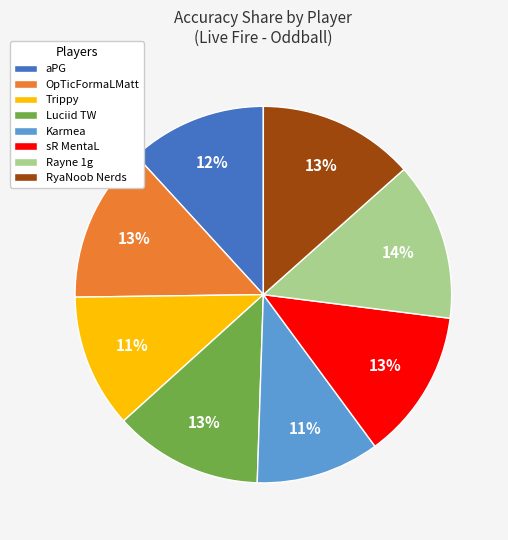

Does any single category account for the majority?

No